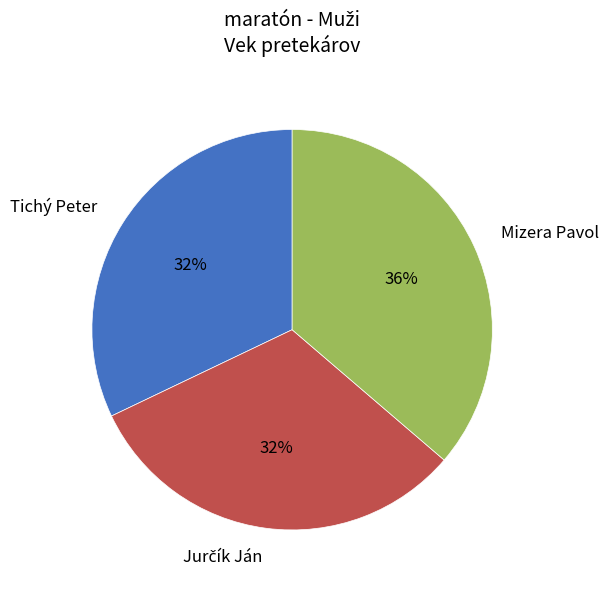

What percentage is the Tichý Peter slice, to the nearest percent?

32%